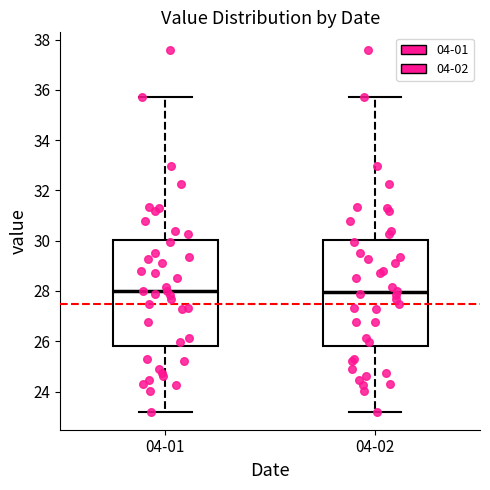

Reading left to right, read every box against the y-axis: the position of its median line, the range the box covers, and the ends of its whiskers. The values are not printed on the chart, so give them approximately, as read against the axis.

04-01: median 28.0, box 25.8 to 30.0, whiskers 23.2 to 35.8
04-02: median 28.0, box 25.8 to 30.0, whiskers 23.2 to 35.8